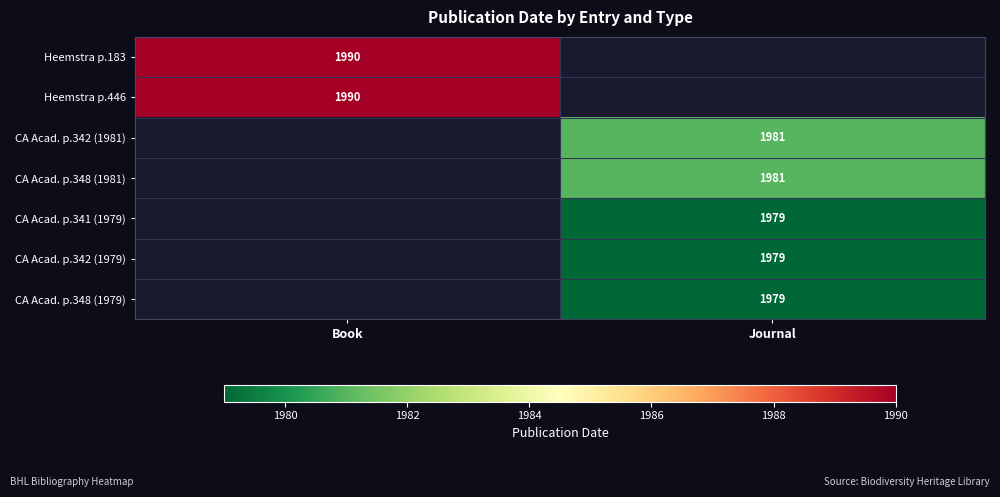

Is it true that CA Acad. p.348 (1981) equals 1981 at Journal?

True